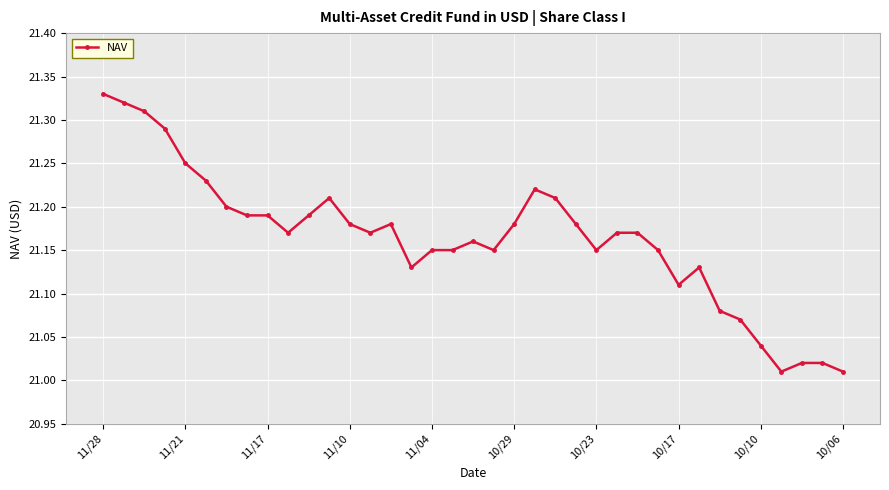

True or false: there are more than 0 points higher than both neighbors.

True